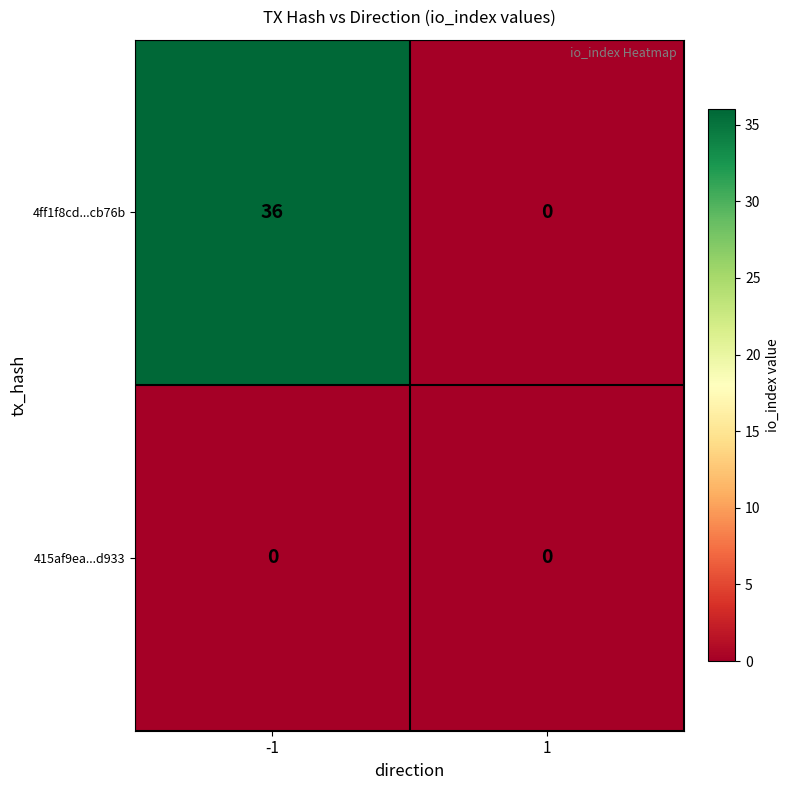

Rank the series by their average value, from lowest to highest.

415af9ea...d933, 4ff1f8cd...cb76b